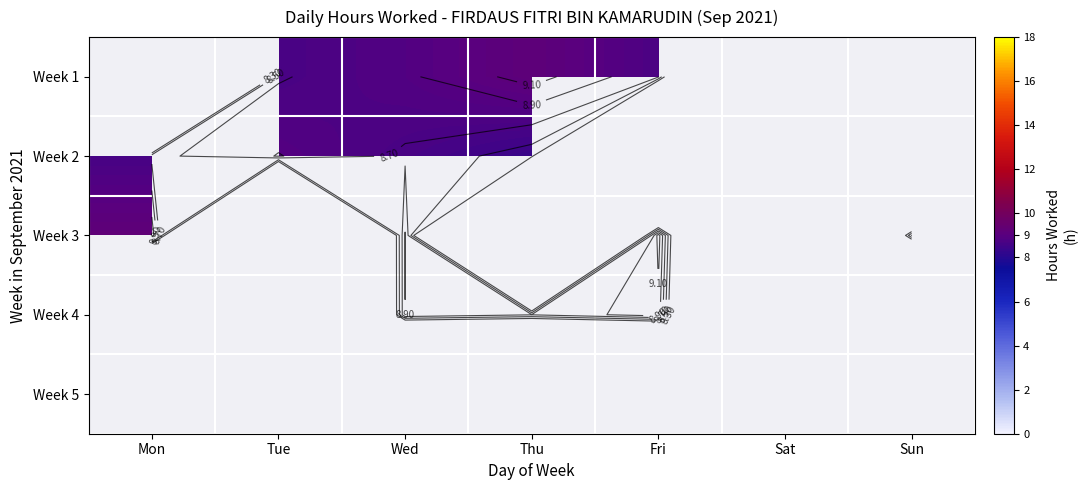

At Wed, list the series in order from largest to smallest.

Week 3, Week 4, Week 1, Week 5, Week 2